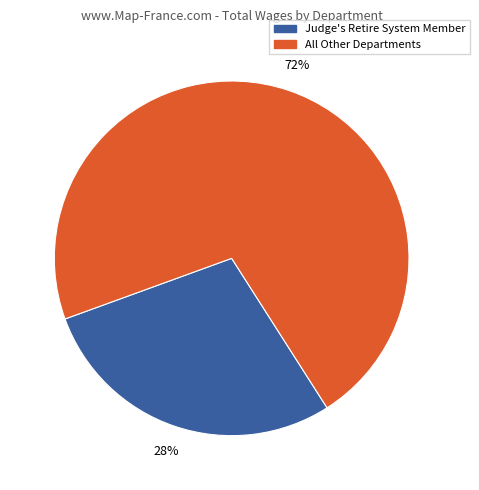

Which slice is the smallest?

Judge's Retire System Member